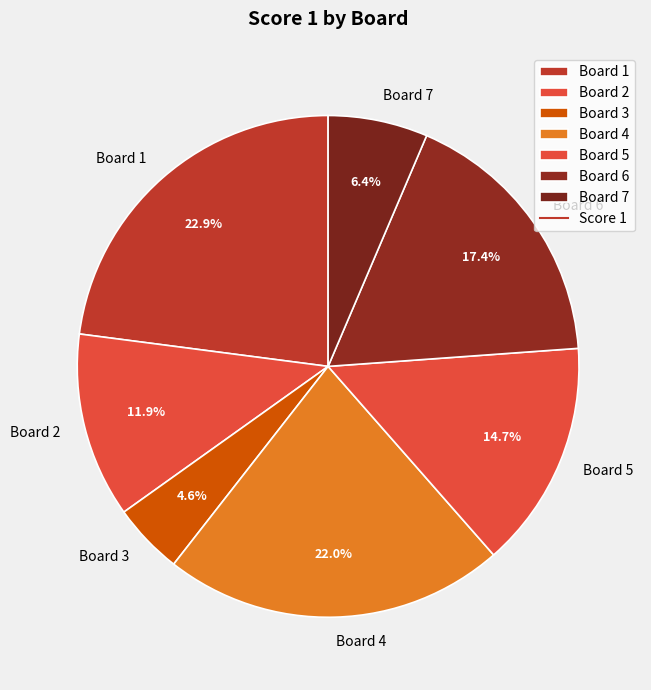

Does Board 6 represent more than half of the total?

No